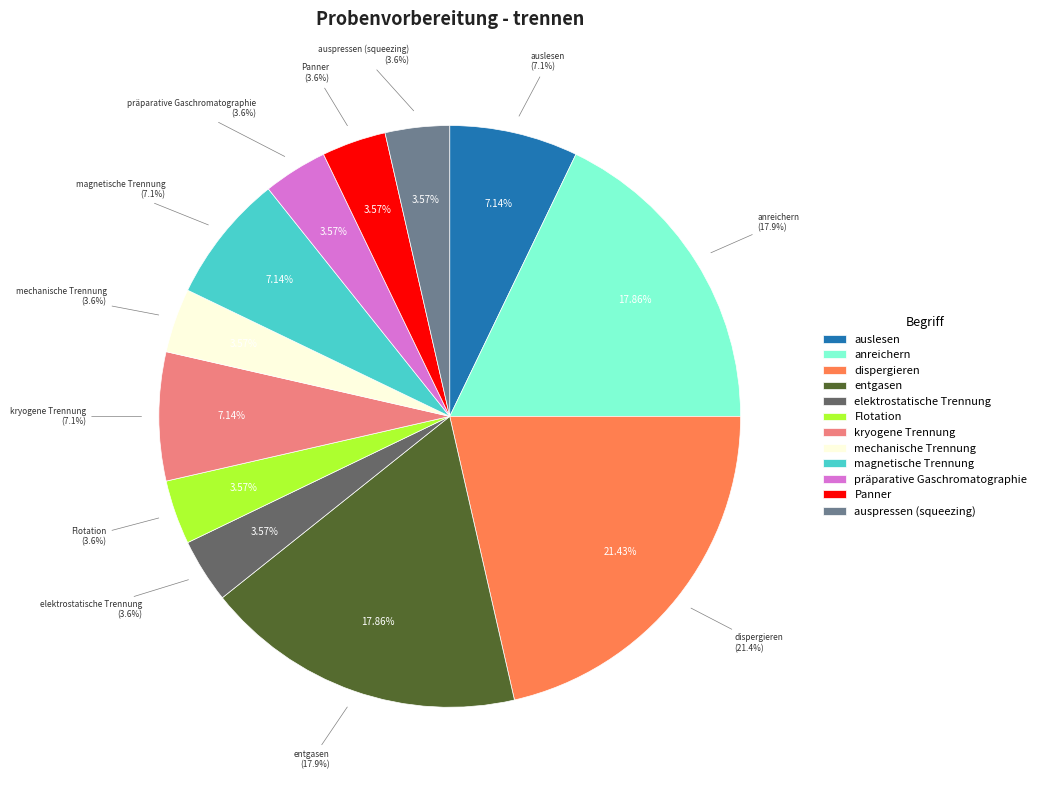

Count the number of slices in the pie.

12